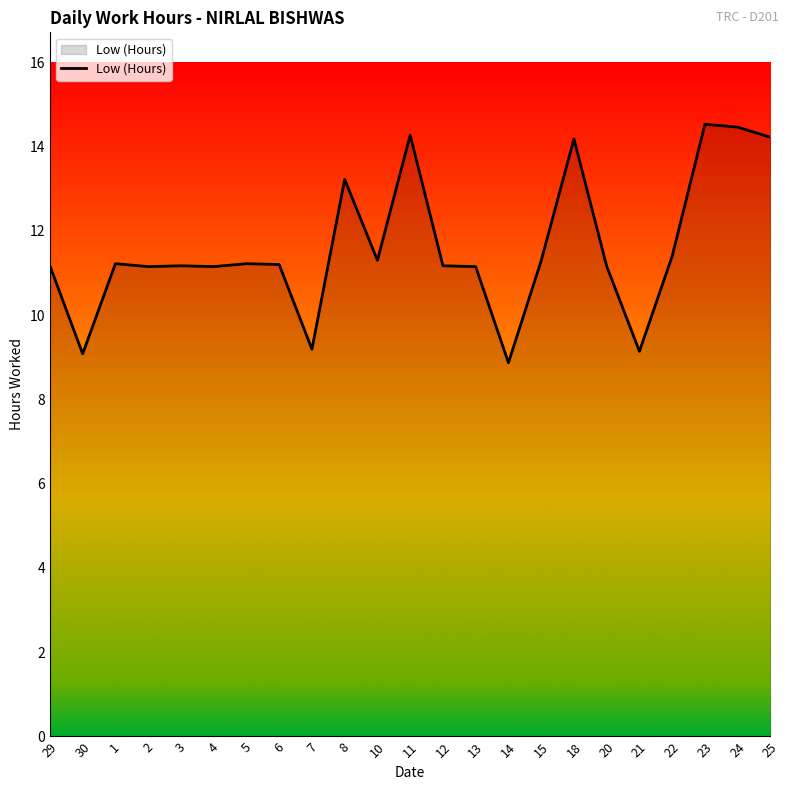

What position from the right is 10?

13